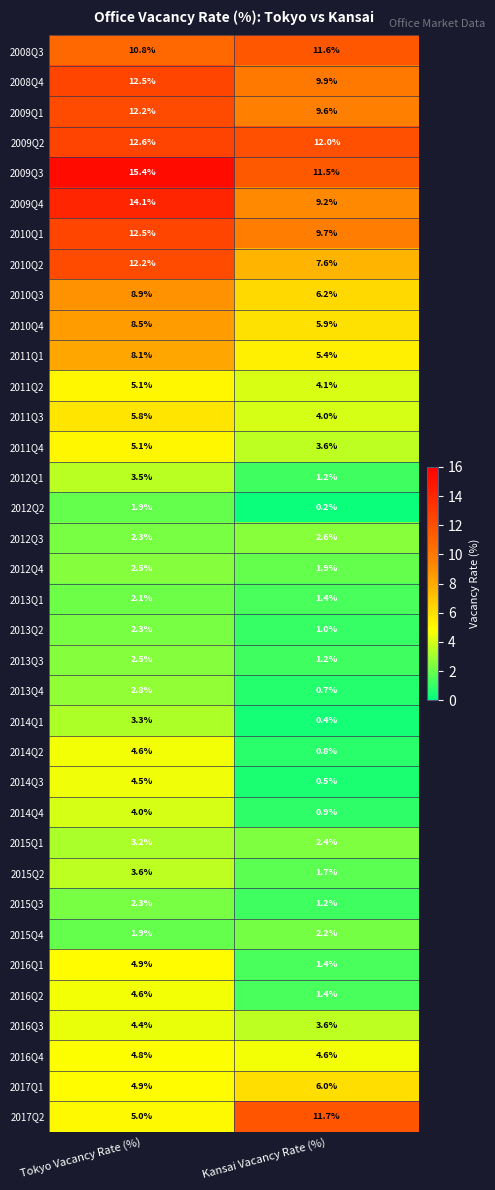

List the labels in order of 2017Q2 value, smallest first.

Tokyo Vacancy Rate (%), Kansai Vacancy Rate (%)